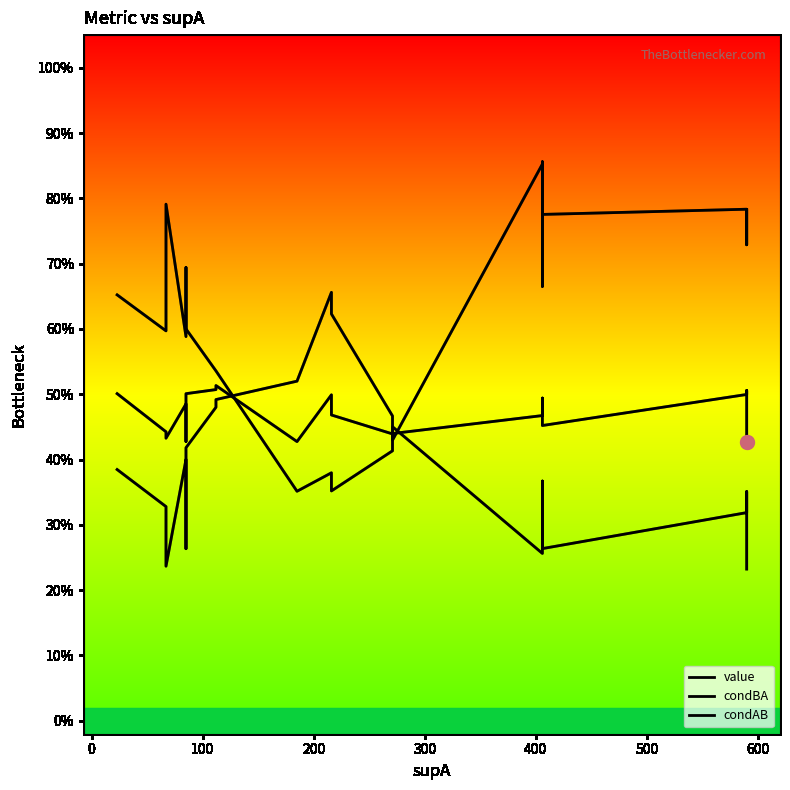

Does the chart have visible grid lines?

No